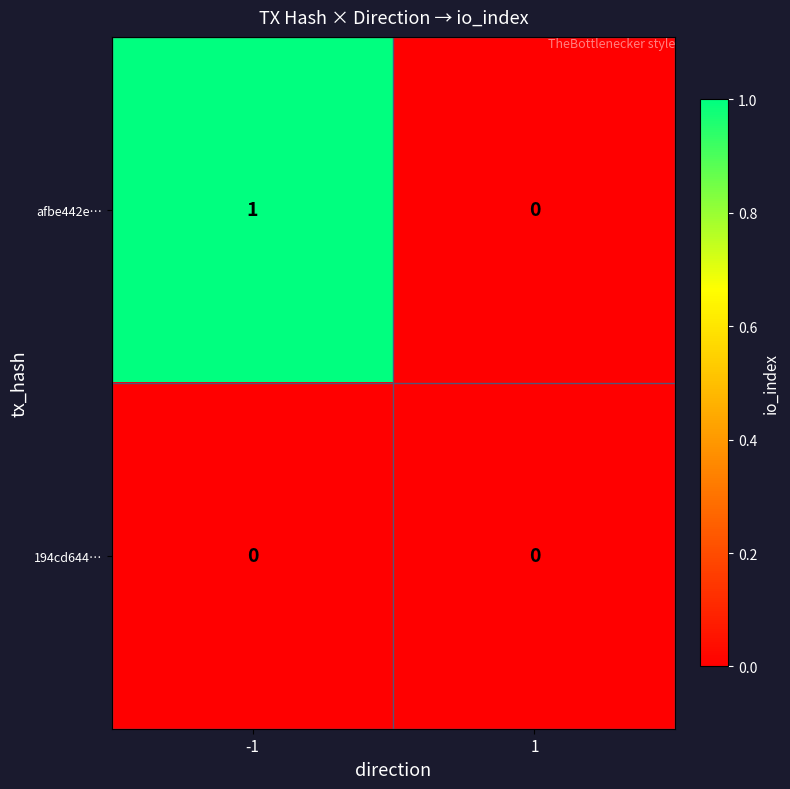

Reading left to right, list all the values displayed in this chart.

afbe442e…: 1	0
194cd644…: 0	0